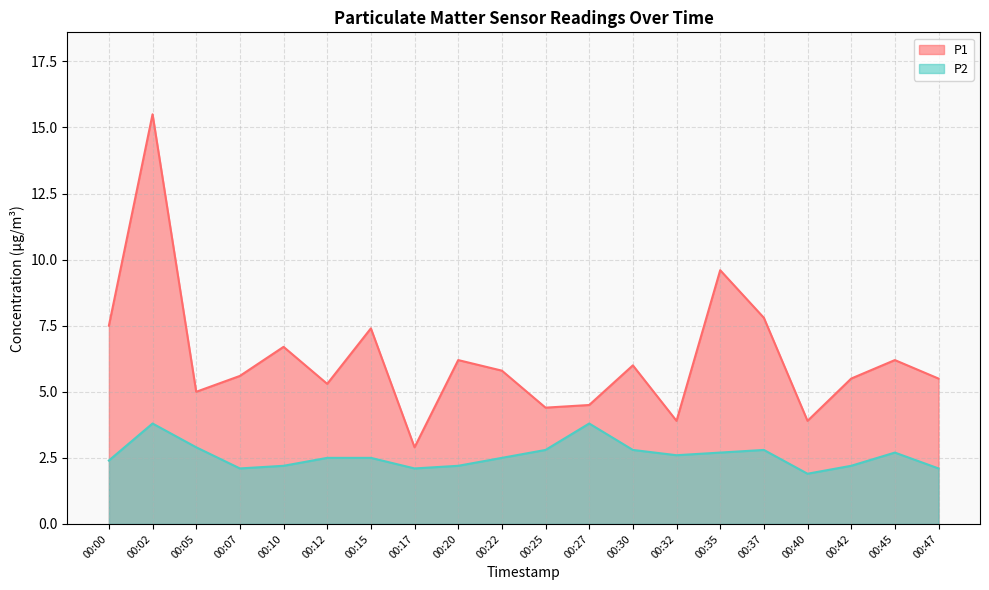

At which label does P1 first exceed 5?

00:00